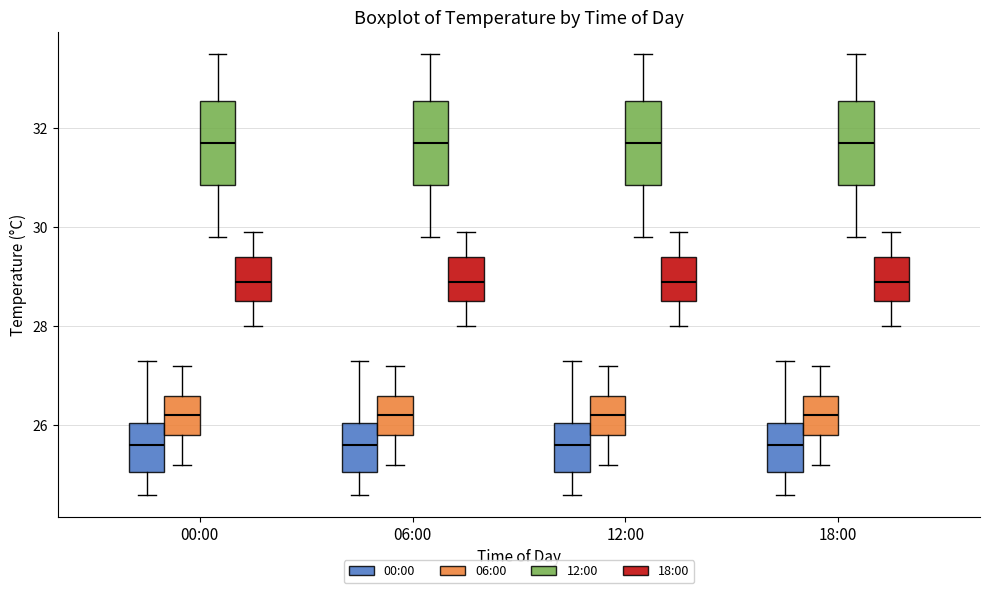

Where does the median line of the box for 18:00 (00:00) sit on the y-axis? The values are not printed on the chart, so give them approximately, as read against the axis.

25.6